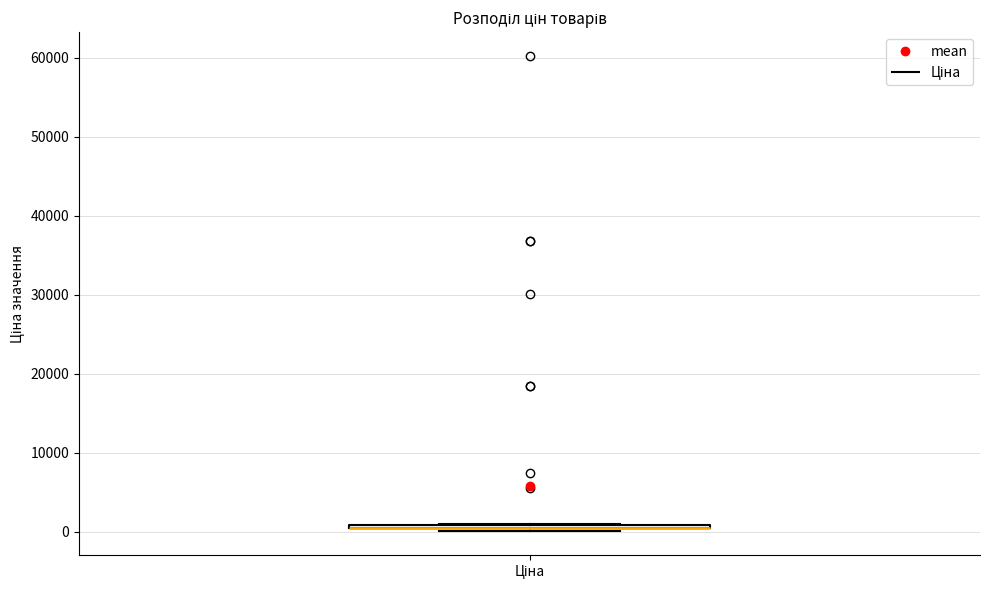

Where is the lower edge of the box for Ціна on the y-axis? The values are not printed on the chart, so give them approximately, as read against the axis.

0